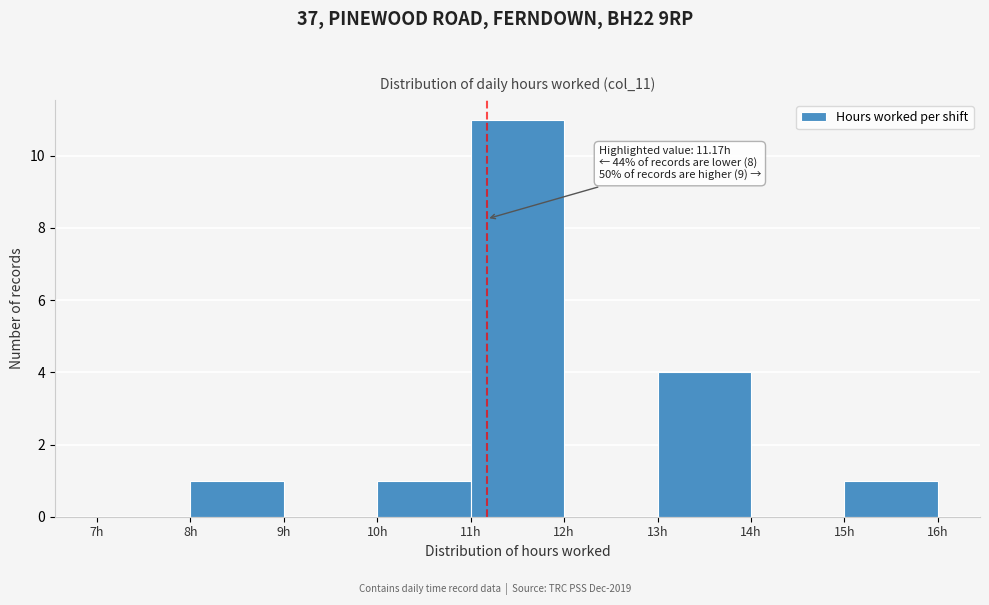

Which range on the x-axis has the tallest bar?

11 to 12